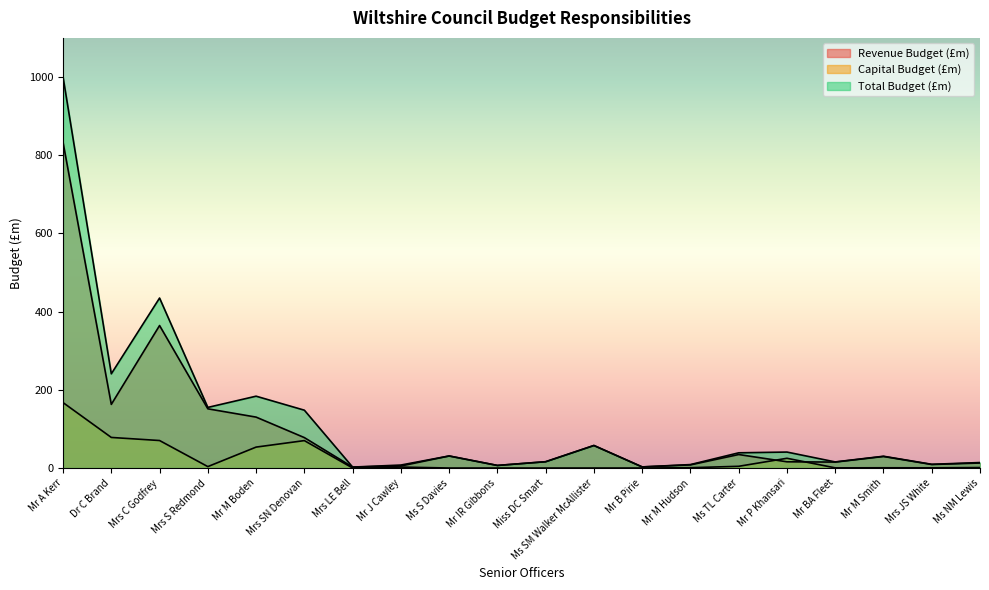

Which series has the widest spread of values?

Total Budget (£m)